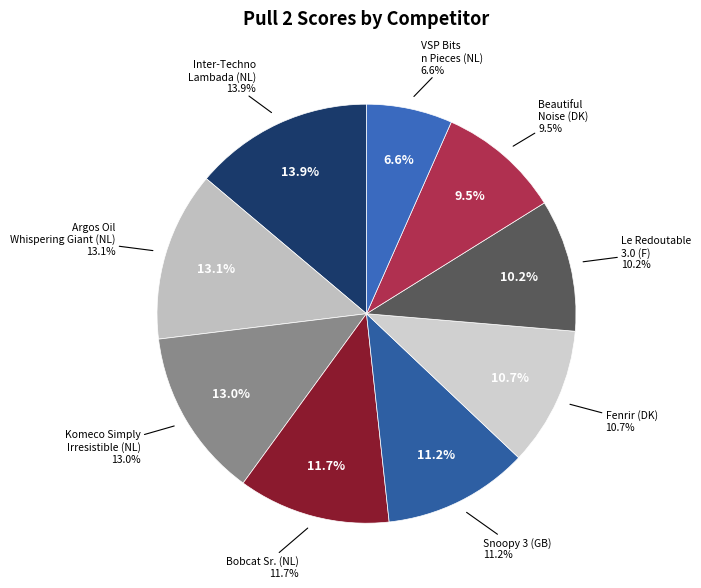

Combined, do Inter-Techno Lambada (NL) and Argos Oil Whispering Giant (NL) account for over 50%?

No